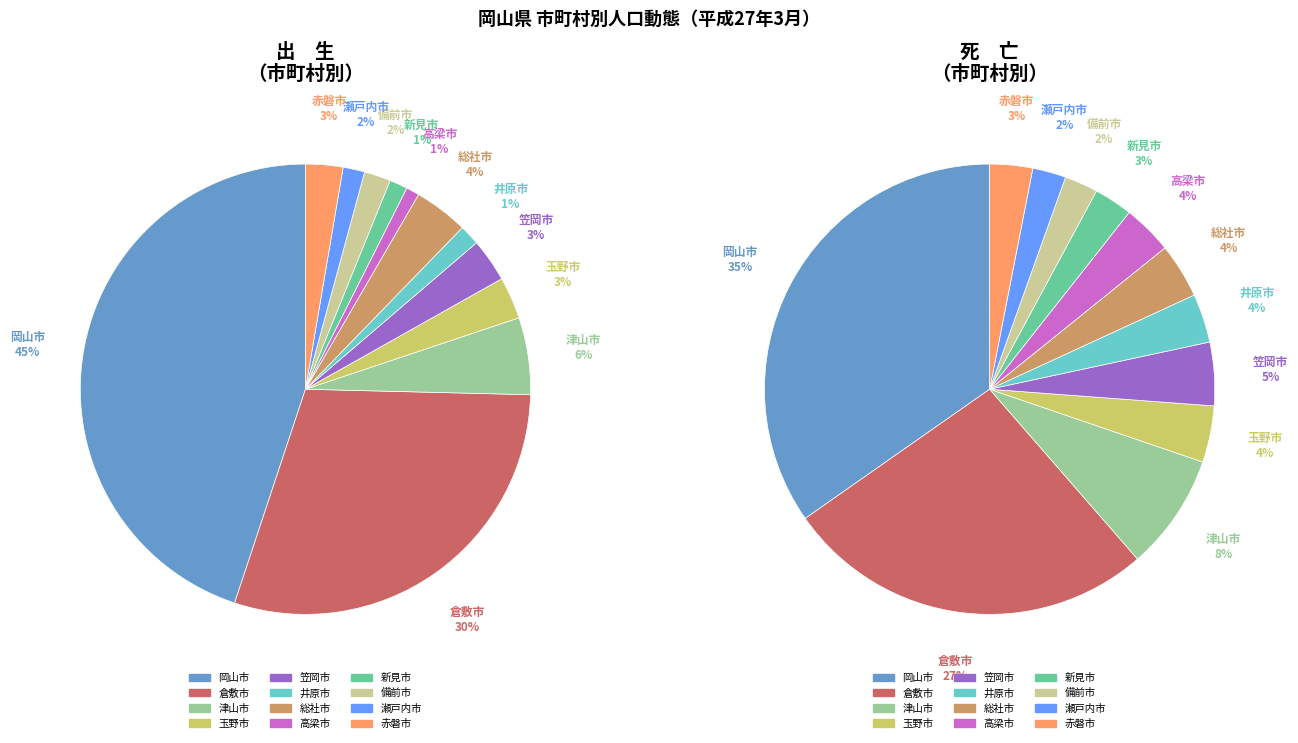

True or false: 岡山市 accounts for 45% of the total.

True